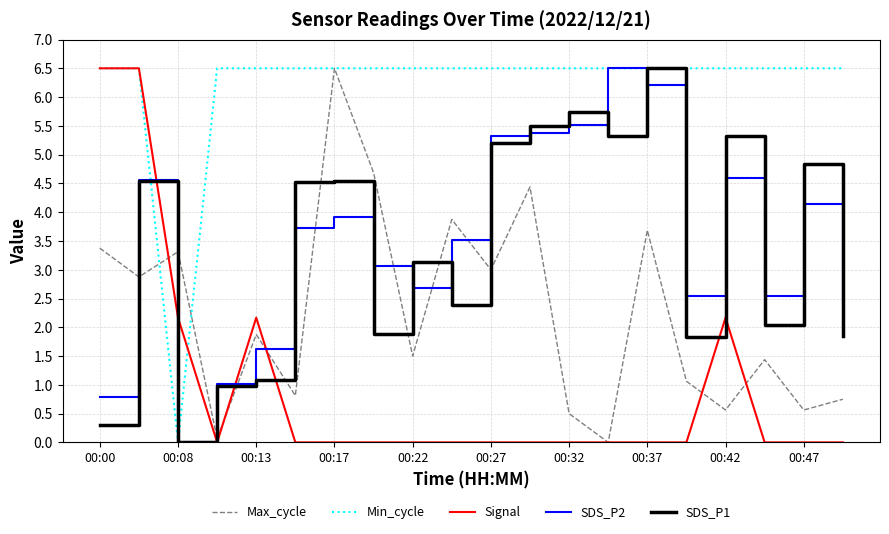

What is the maximum value shown in the chart?

6.5